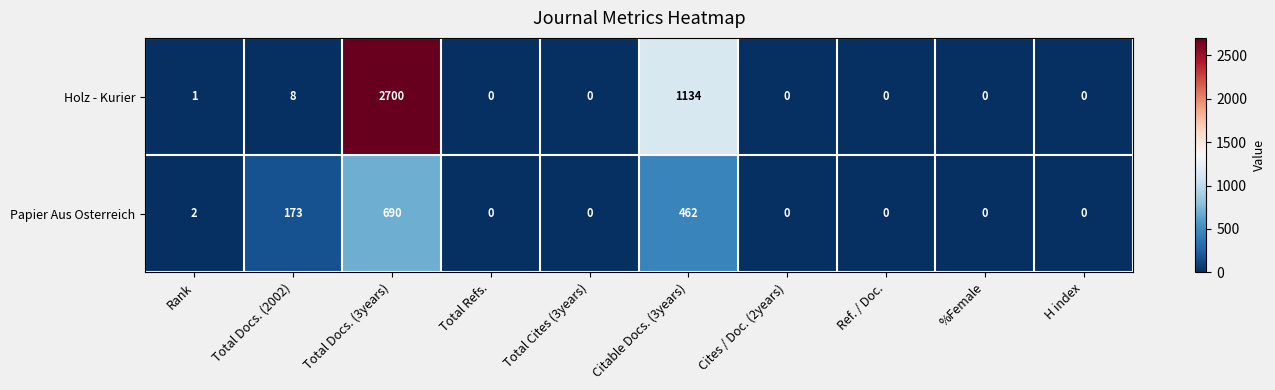

Which series changed the most between Rank and Total Docs. (2002)?

Papier Aus Osterreich